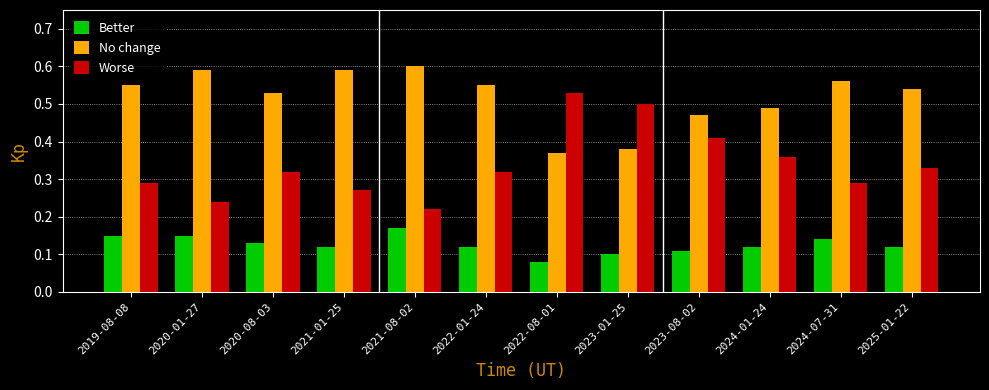

What is the total value across all series at 2024-07-31?

1.0